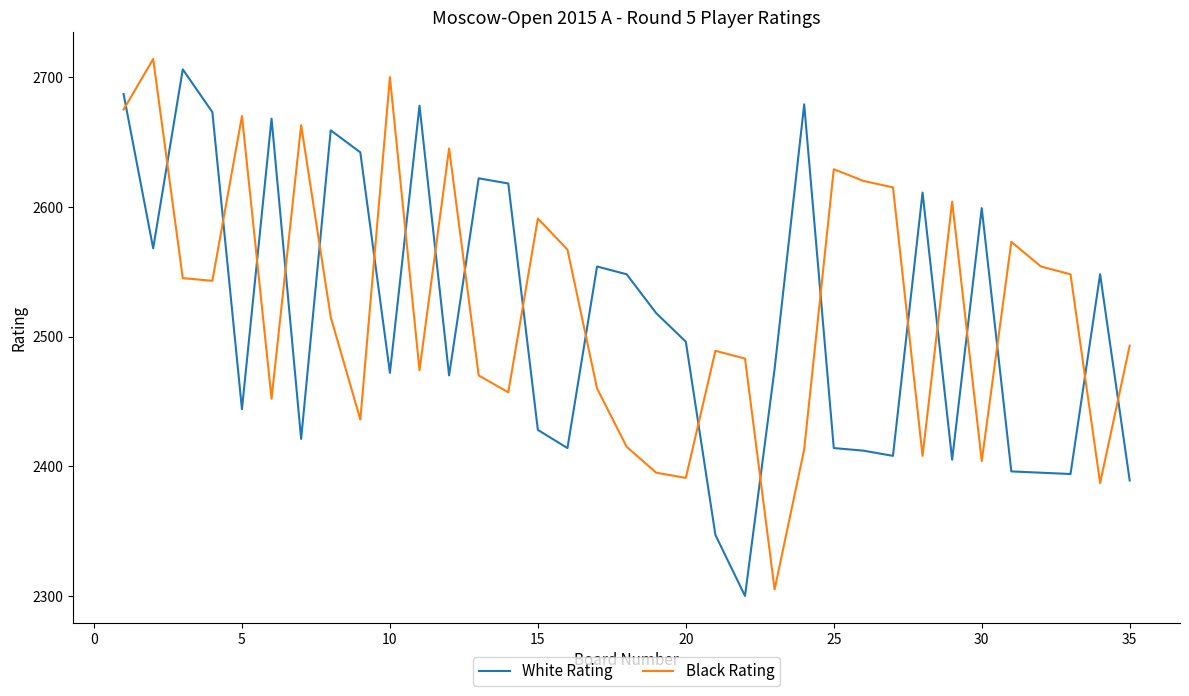

True or false: Black Rating and White Rating cross at least once.

True